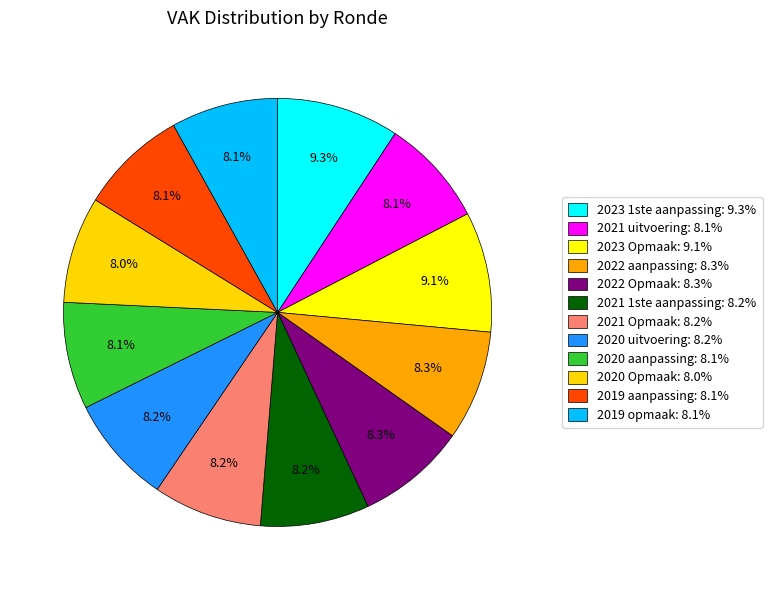

To the nearest percent, what is the difference between the 2022 aanpassing and 2023 Opmaak slice percentages?

1%